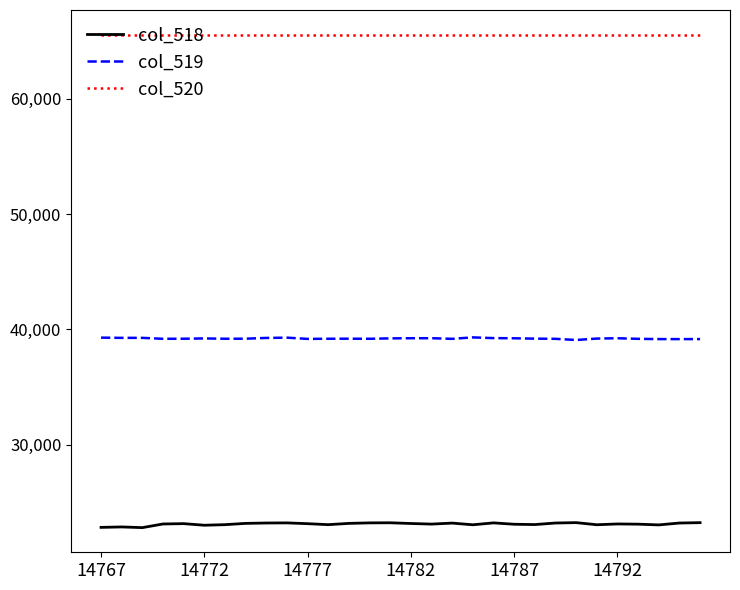

Which series has the largest total across all categories?

col_520